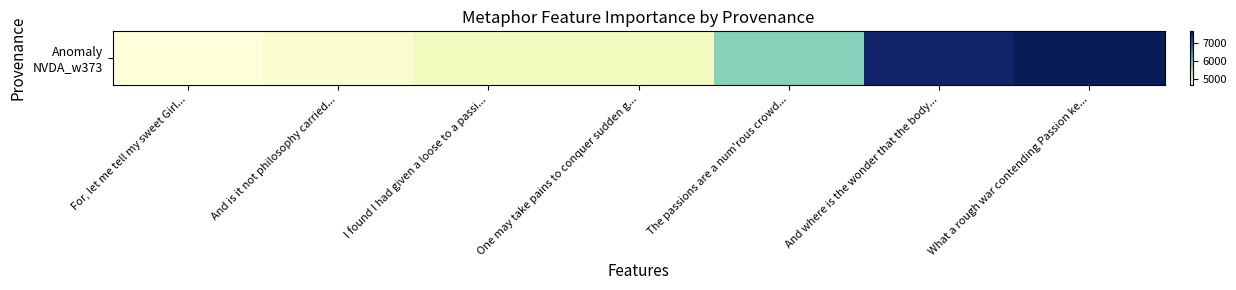

How many data points are above 4924?

3